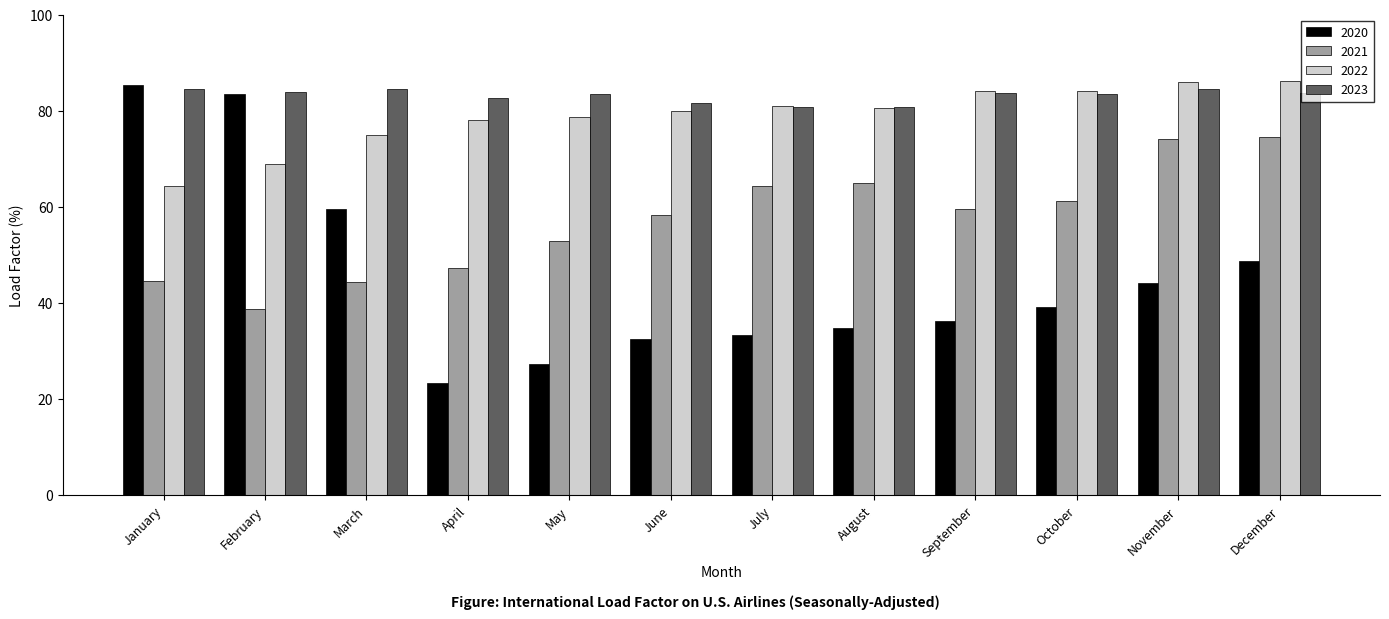

At how many categories does at least one series exceed 51?

12